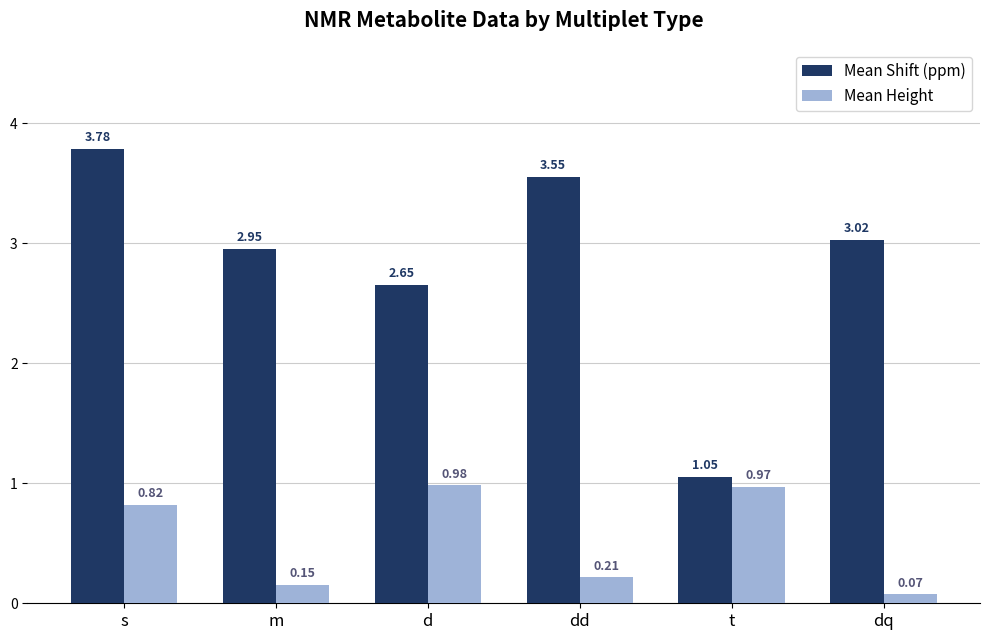

Which category has the highest value across all series?

s